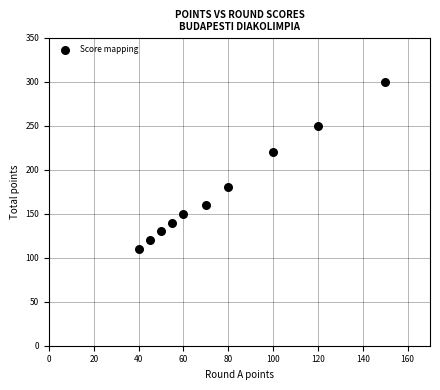

What Y value in the scatter plot is closest to 205?

220